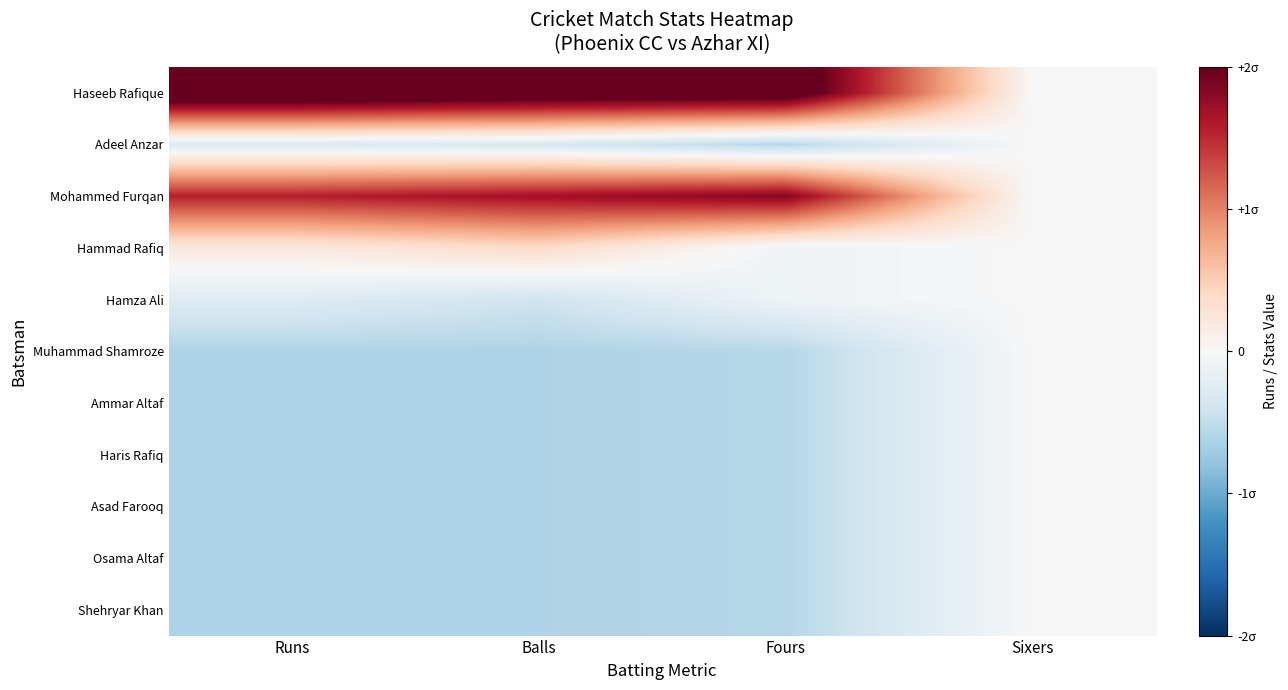

Which series changed the most between Runs and Sixers?

Haseeb Rafique